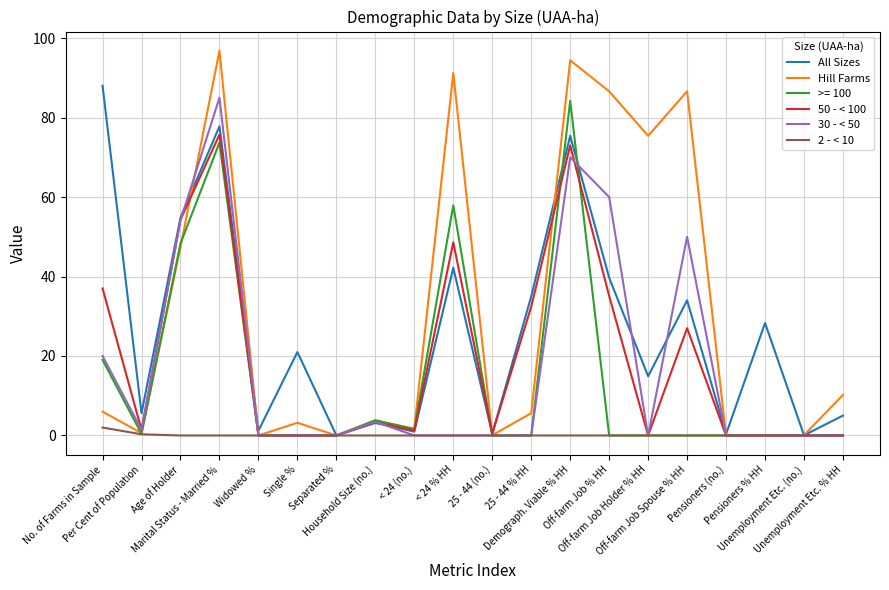

At which category is the sum across all series the highest?

Marital Status - Married %